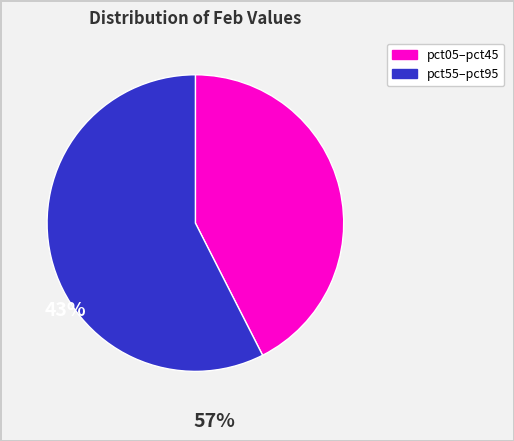

Is there any slice that represents more than half of the pie?

Yes